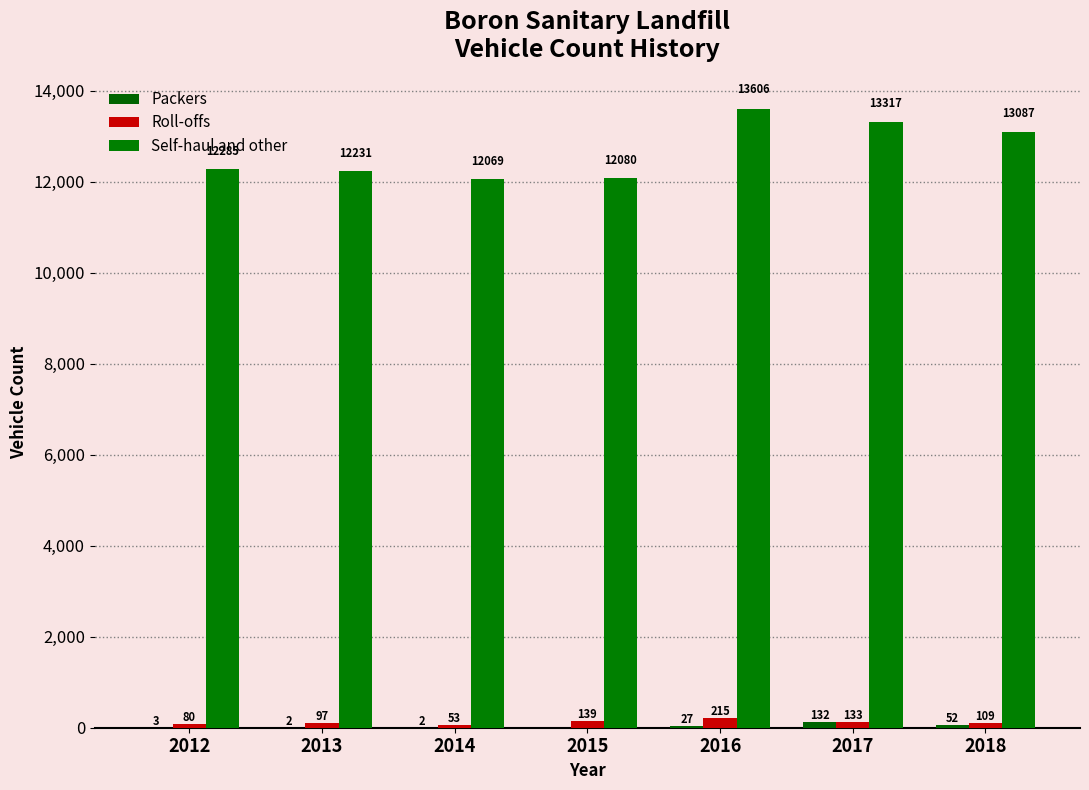

Which label corresponds to the smallest value in the chart?

2015